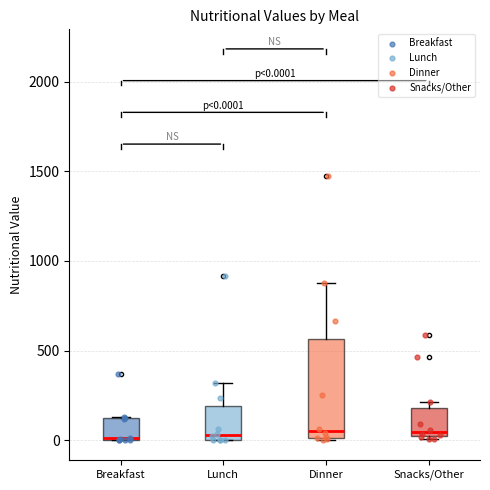

Comparing the boxes themselves (not the whiskers), which one is the tallest?

Dinner